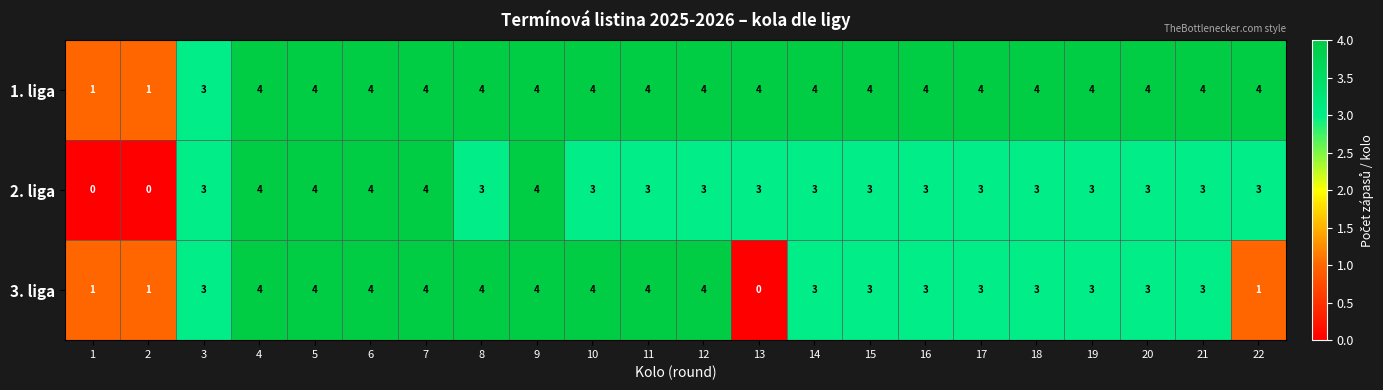

How many 3. liga values are between 3 and 4?

18